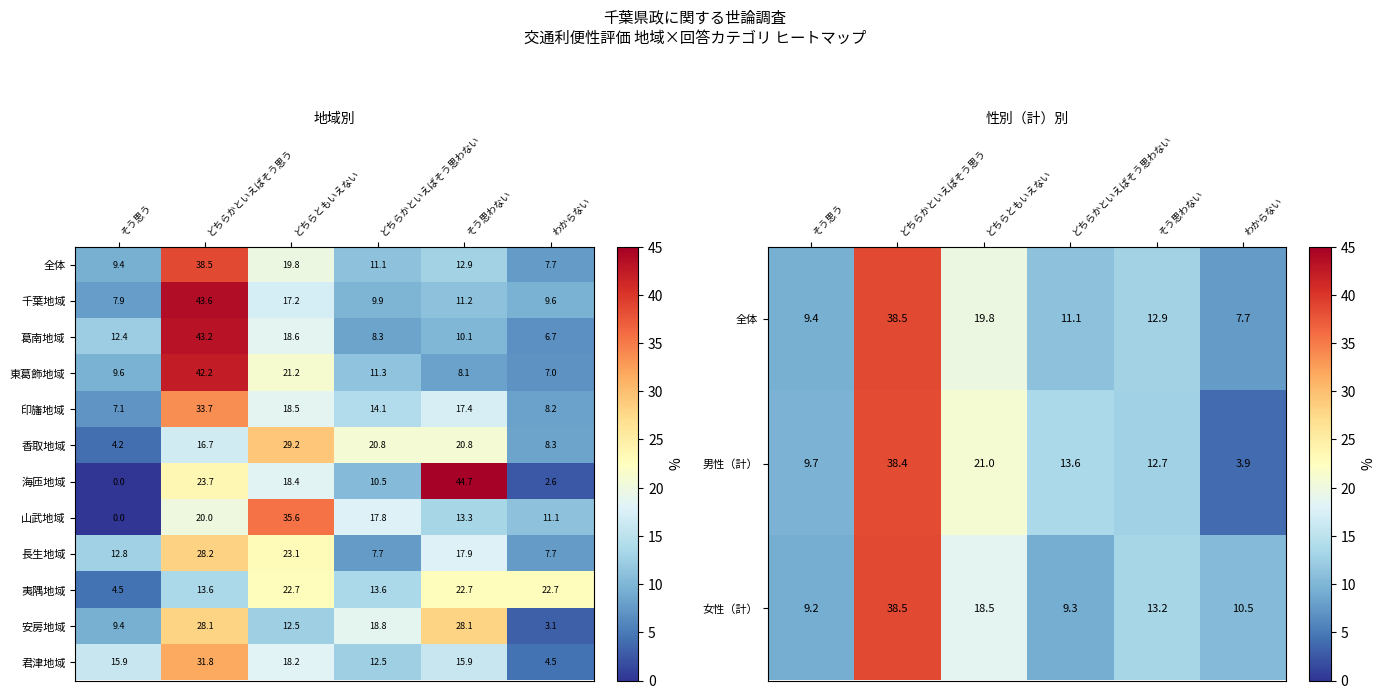

What is the total value across all series at どちらかといえばそう思わない?

161.1